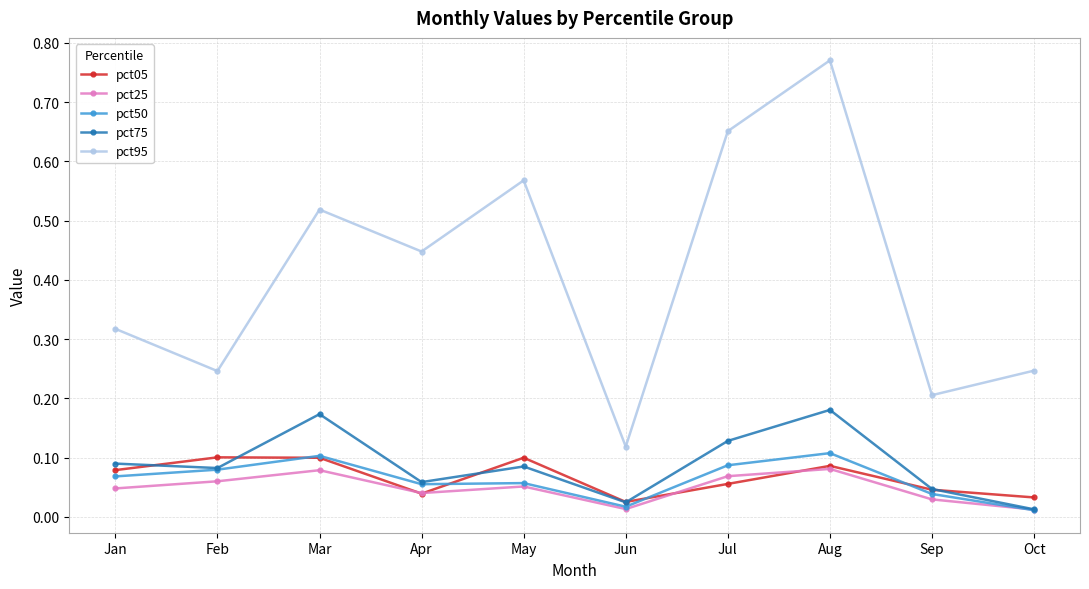

What are all the series names shown in the legend?

pct05, pct25, pct50, pct75, pct95